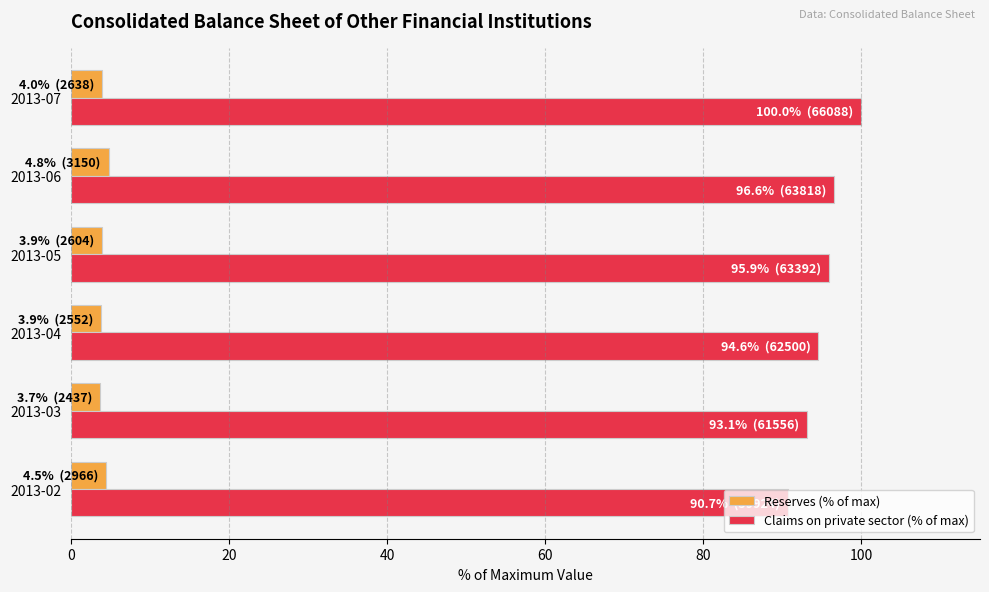

Rank the series by their maximum value, from highest to lowest.

Claims on private sector (% of max), Reserves (% of max)